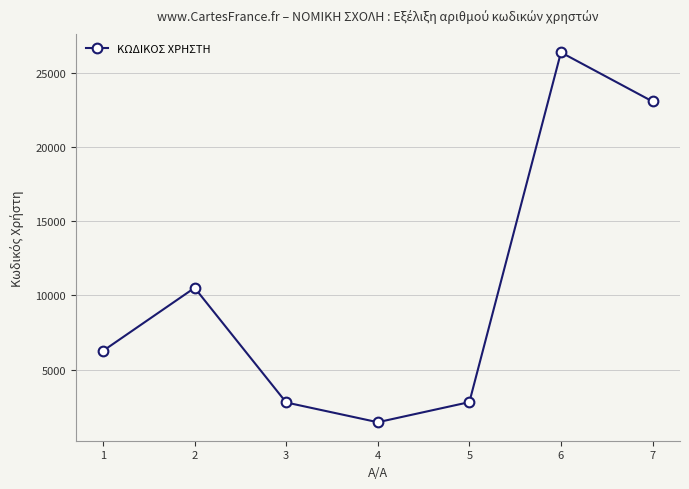

What is the greatest value displayed?

26377